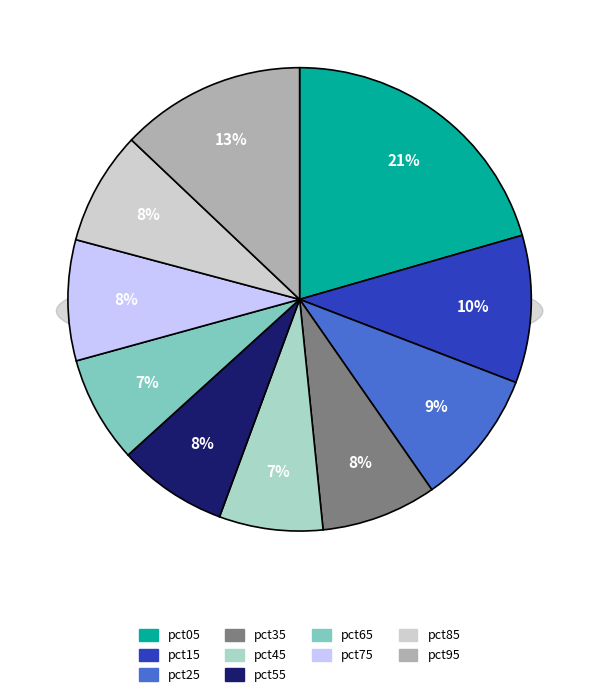

What is the change in value from pct65 to pct95?

+0.2